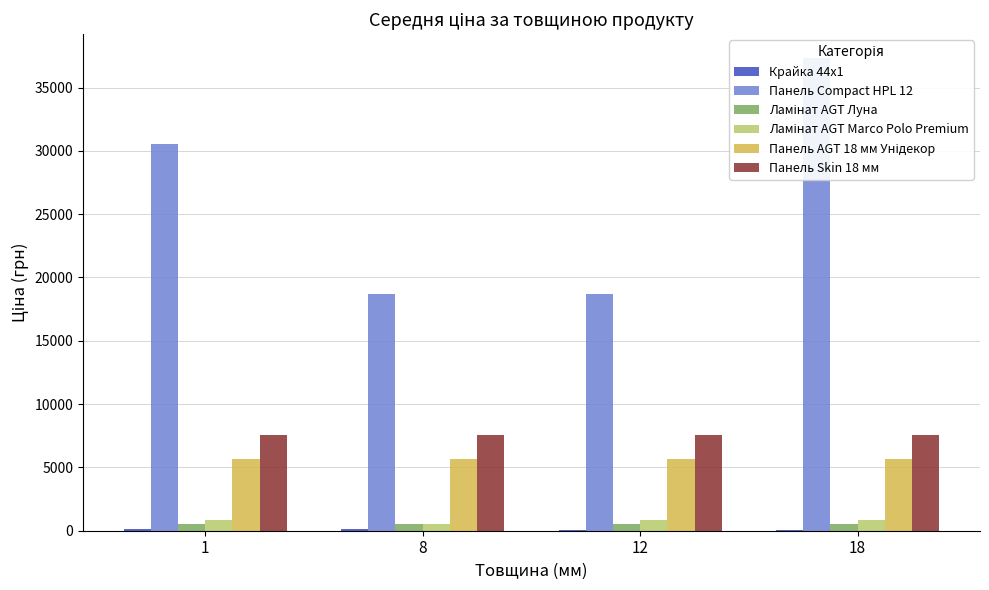

At which category is the sum across all series the highest?

18